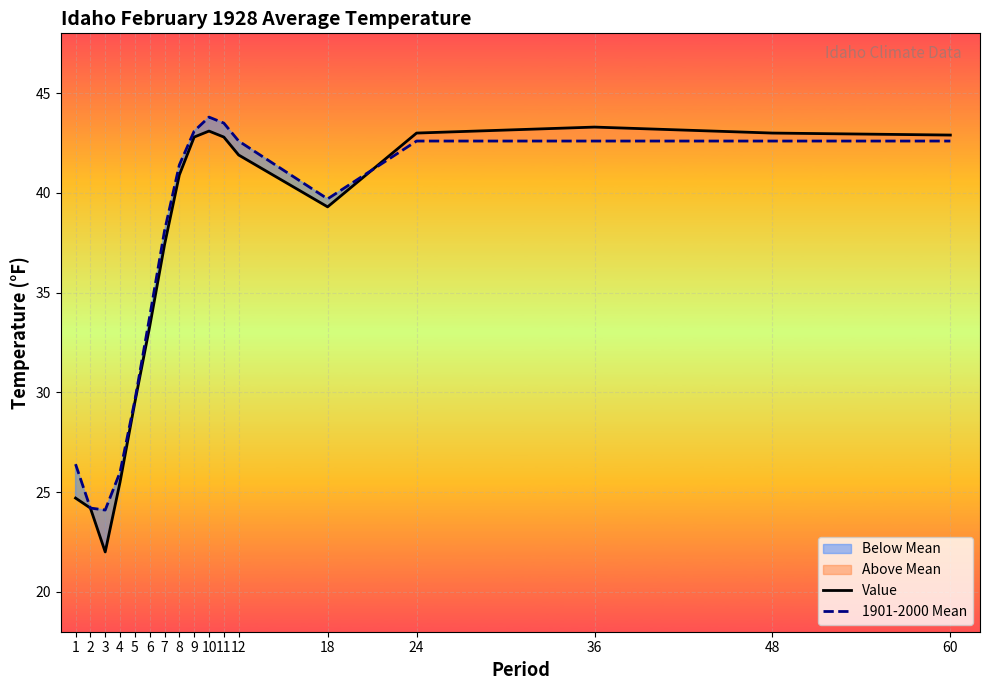

Is it true that Value equals 22.0 at 3?

True